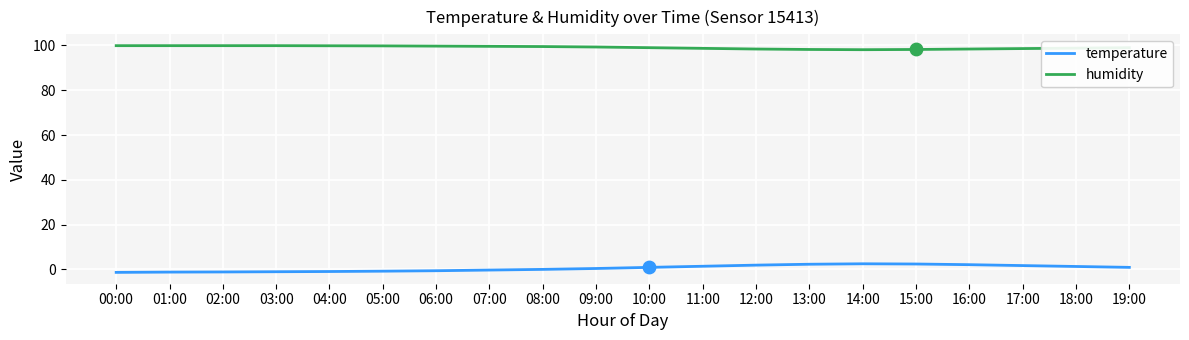

At how many categories does at least one series exceed 97?

20